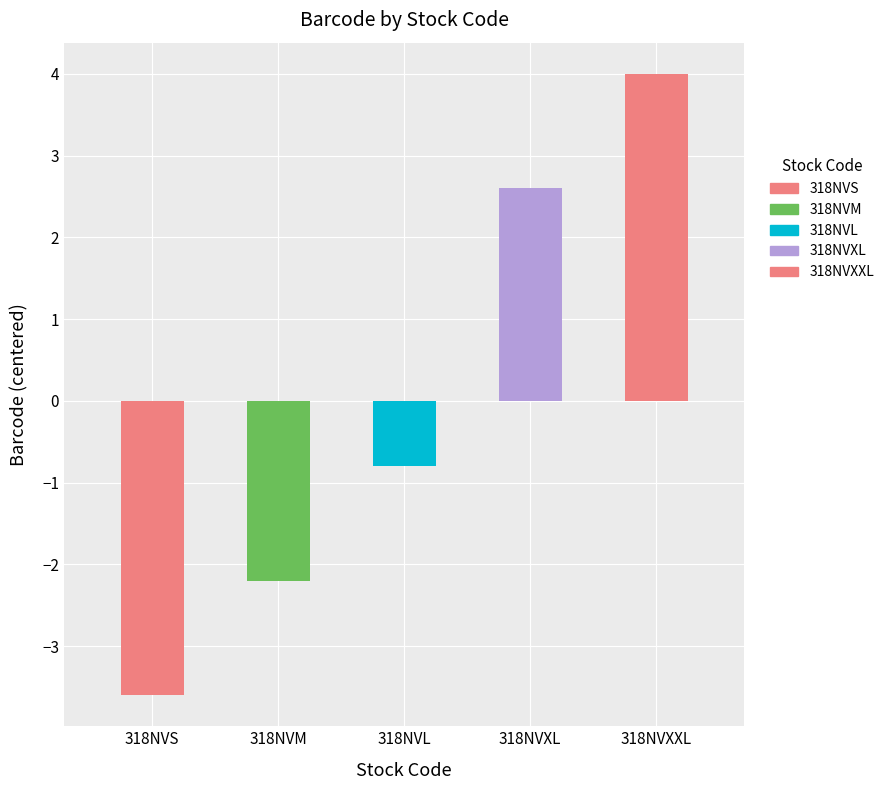

Reading left to right, what are all the values shown in this chart?

-3.6	-2.2	-0.8	2.6	4.0